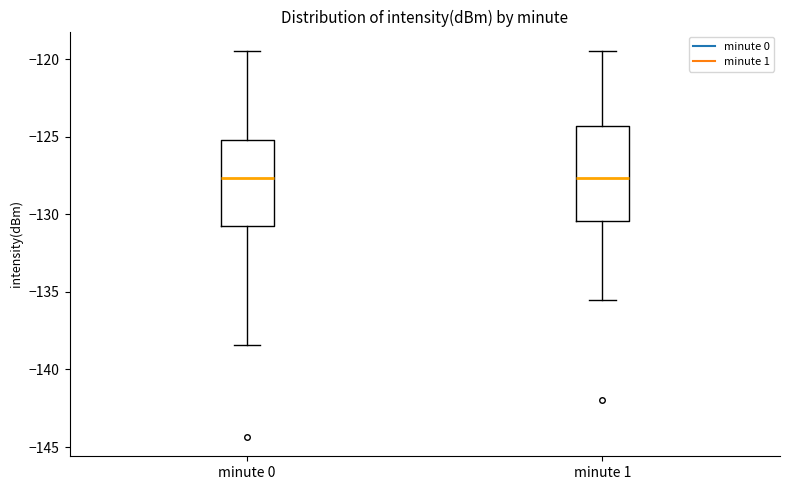

Reading left to right, read every box against the y-axis: the position of its median line, the range the box covers, and the ends of its whiskers. The values are not printed on the chart, so give them approximately, as read against the axis.

minute 0: median -127.5, box -131.0 to -125.0, whiskers -138.5 to -119.5
minute 1: median -127.5, box -130.5 to -124.5, whiskers -135.5 to -119.5